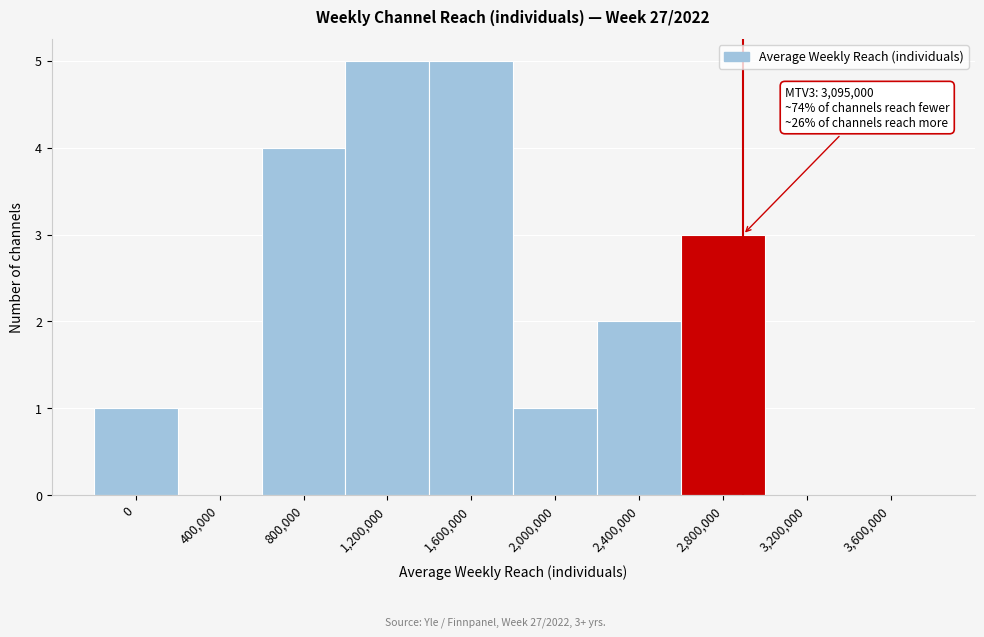

Reading left to right, what are all the values shown in this chart?

0=1	400,000=0	800,000=4	1,200,000=5	1,600,000=5	2,000,000=1	2,400,000=2	2,800,000=3	3,200,000=0	3,600,000=0